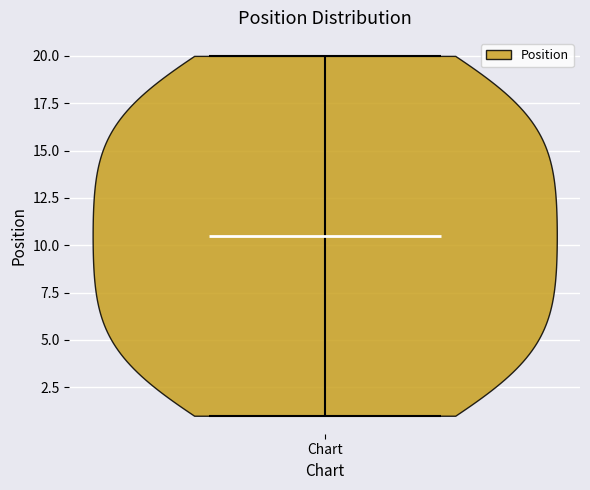

What is the highest point the violin for Chart reaches on the y-axis? The values are not printed on the chart, so give them approximately, as read against the axis.

20.0